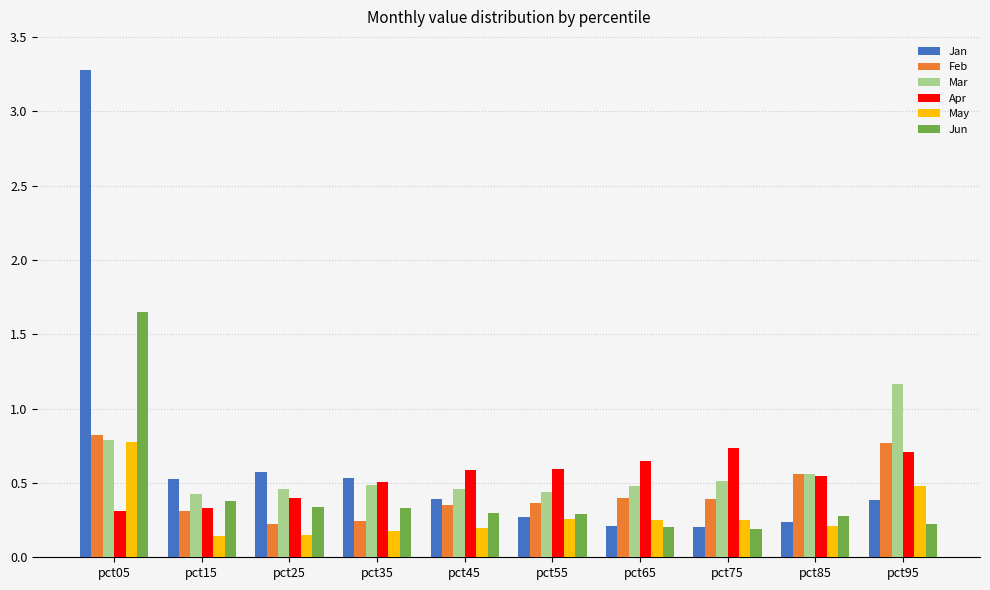

Does the chart contain any negative values?

No